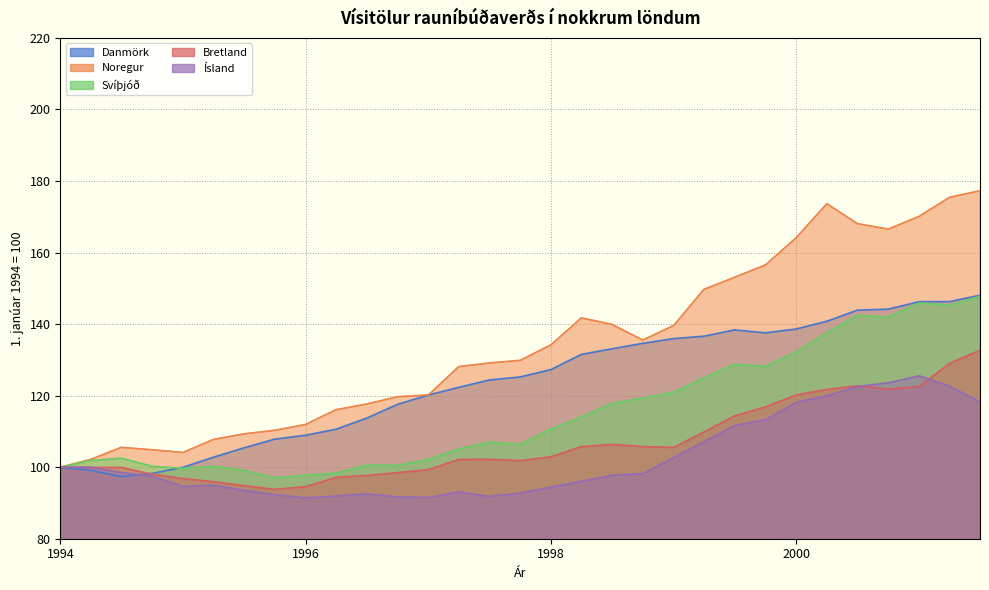

Reading right to left, what are all the values shown in this chart?

Danmörk: 148.1	146.3	146.3	144.2	143.9	140.8	138.6	137.6	138.4	136.6	135.9	134.6	133.1	131.5	127.3	125.2	124.4	122.3	120.2	117.6	113.7	110.6	108.9	107.8	105.4	102.8	100.0	98.3	97.4	99.1	100.0
Noregur: 177.3	175.4	170.1	166.6	168.1	173.7	164.2	156.5	153.1	149.7	139.6	135.5	139.9	141.7	134.2	129.9	129.1	128.1	120.2	119.7	117.7	116.1	111.9	110.3	109.3	107.7	104.1	104.9	105.5	102.2	100.0
Svíþjóð: 147.8	145.3	145.9	142.0	142.4	137.6	132.2	128.1	128.8	125.0	121.0	119.3	117.8	114.0	110.7	106.4	107.0	105.1	102.2	100.5	100.6	98.4	97.7	97.0	99.1	100.2	99.7	100.3	102.5	101.9	100.0
Bretland: 132.7	129.0	122.6	121.9	122.7	121.7	120.2	116.8	114.3	109.8	105.5	105.8	106.4	105.7	102.9	101.8	102.2	102.2	99.3	98.5	97.7	97.2	94.6	93.8	94.8	96.0	96.8	98.0	99.9	99.9	100.0
Ísland: 118.2	122.7	125.5	123.6	122.5	119.9	118.2	113.3	111.7	107.1	102.7	98.2	97.8	96.1	94.4	92.8	91.8	93.1	91.5	91.7	92.6	91.9	91.4	92.4	93.5	95.0	94.6	97.5	98.5	100.0	100.0